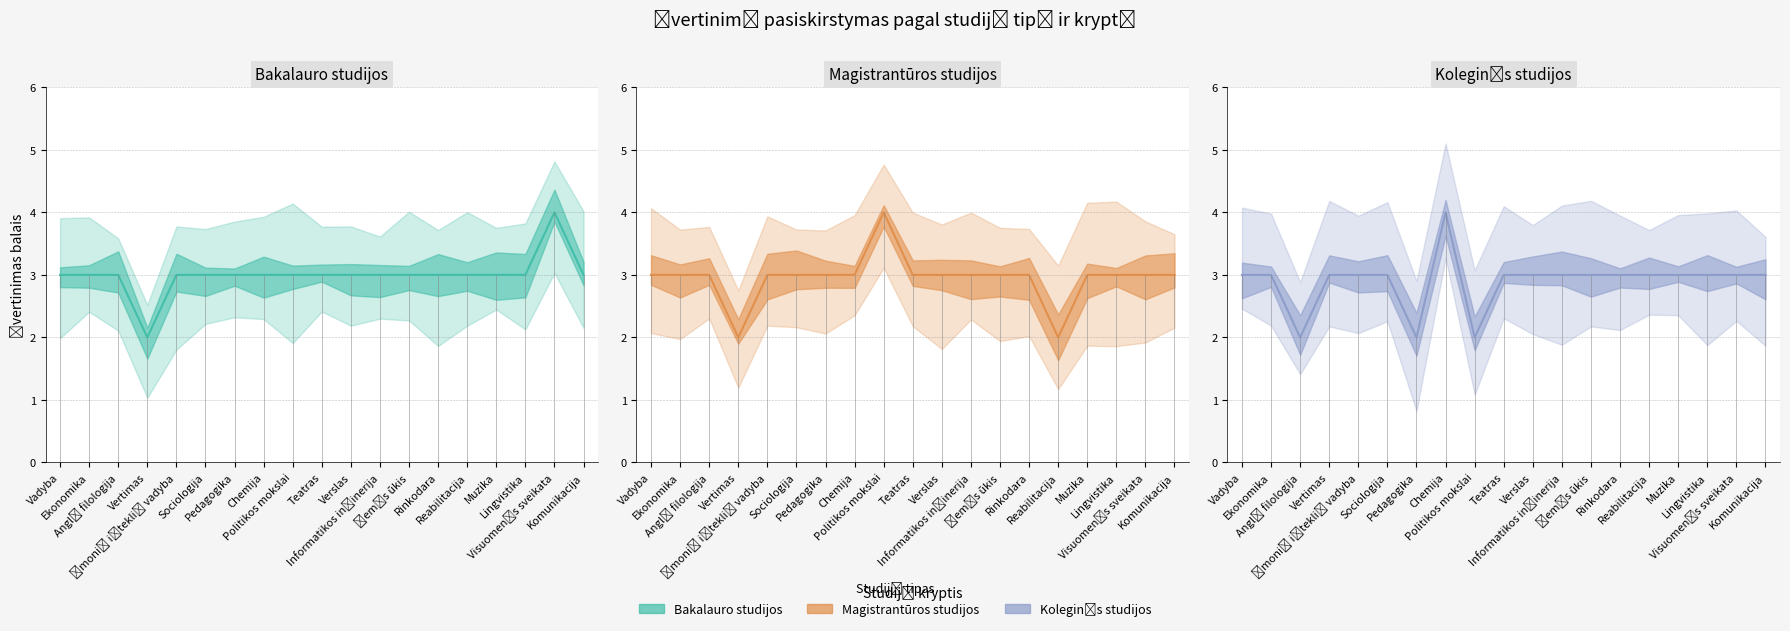

What is the sum of all Bakalauro studijos values?

57